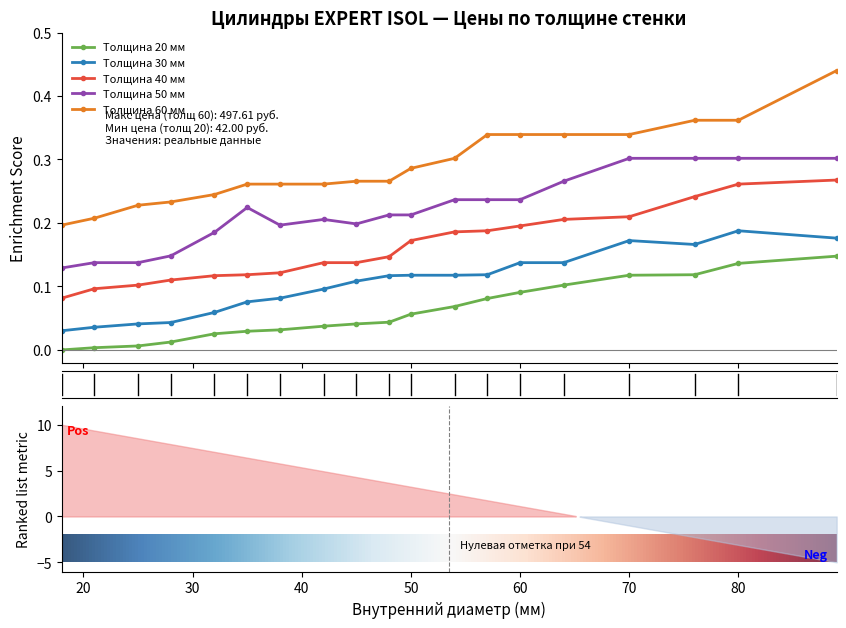

True or false: thickness_20 and thickness_30 cross at least once.

False